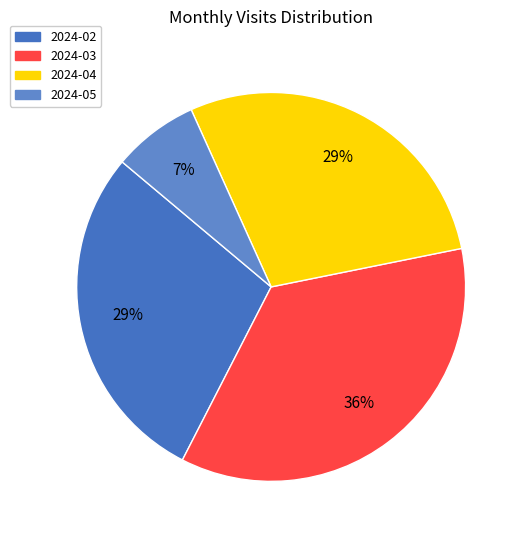

Which slice is the smallest?

2024-05